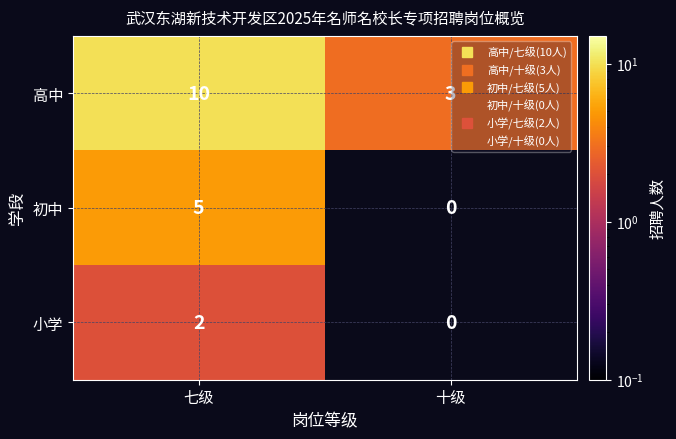

What is the spread (max minus min) of values at 七级?

8